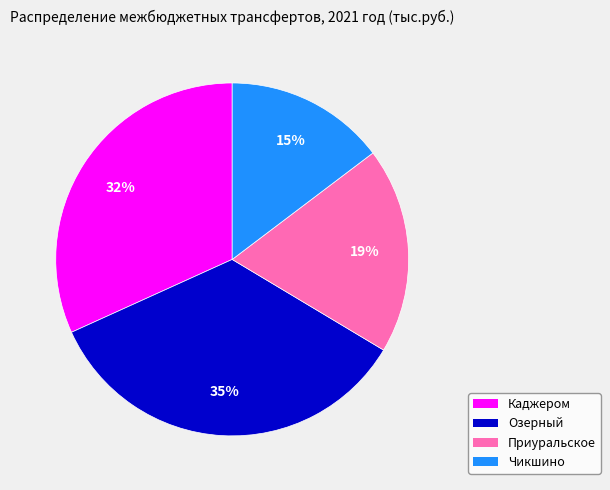

Does any single category account for the majority?

No